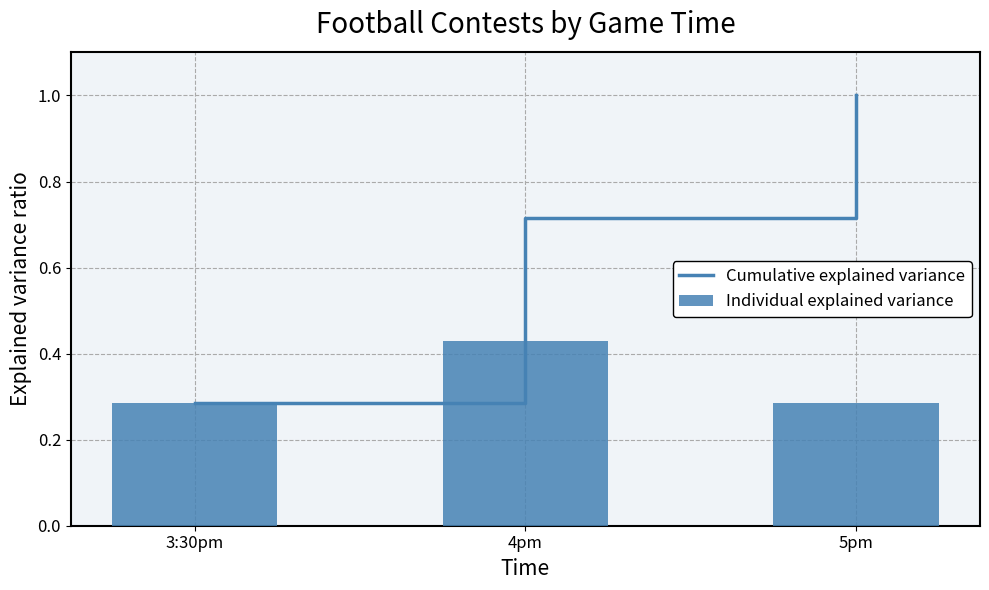

Reading right to left, list all the values displayed in this chart.

Cumulative explained variance: 1.0	0.7	0.3
Individual explained variance: 0.3	0.4	0.3